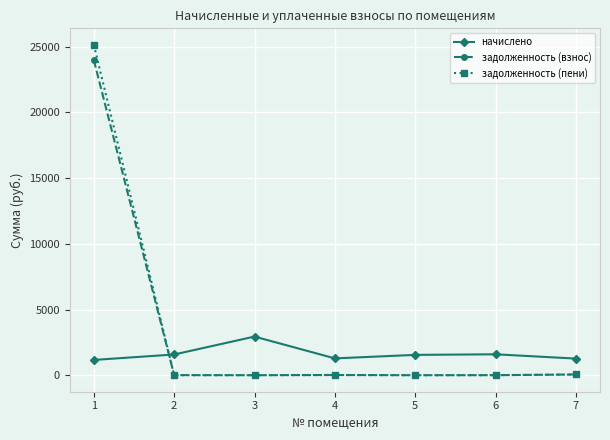

What is the spread (max minus min) of values at 6?

1588.4